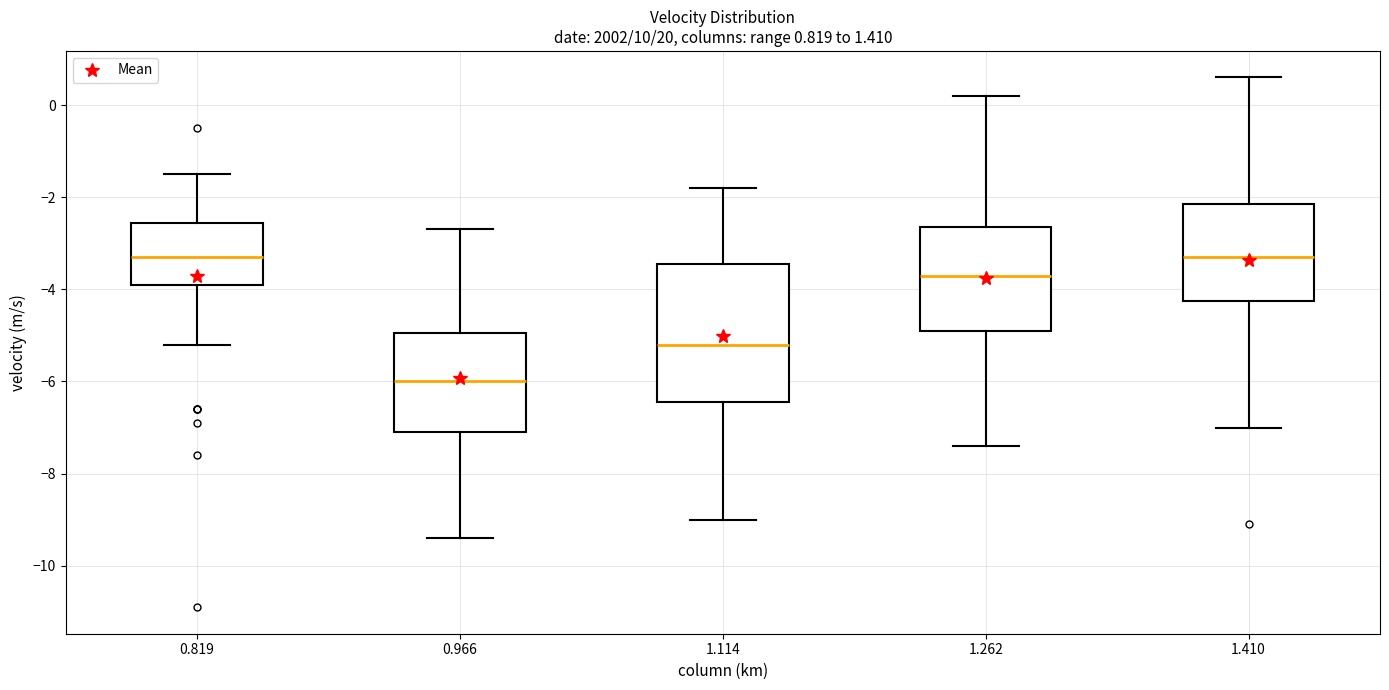

Which box is the tallest, from its lower edge to its upper edge?

1.114